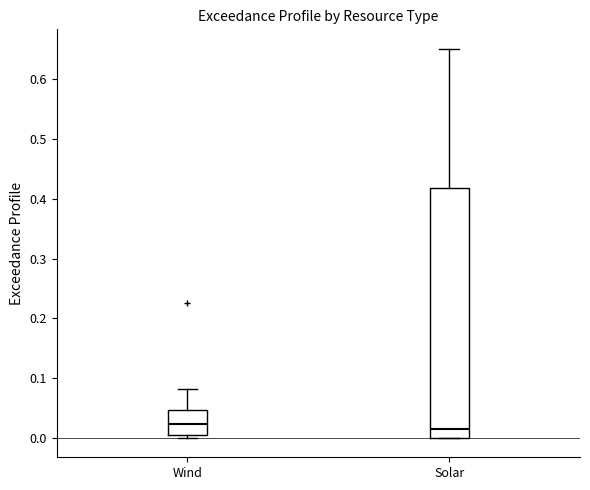

Reading left to right, read every box against the y-axis: the position of its median line, the range the box covers, and the ends of its whiskers. The values are not printed on the chart, so give them approximately, as read against the axis.

Wind: median 0.02, box 0.00 to 0.05, whiskers 0.00 (just below the box's lower edge) to 0.08
Solar: median 0.01, box 0.00 to 0.42, whiskers 0.00 to 0.65